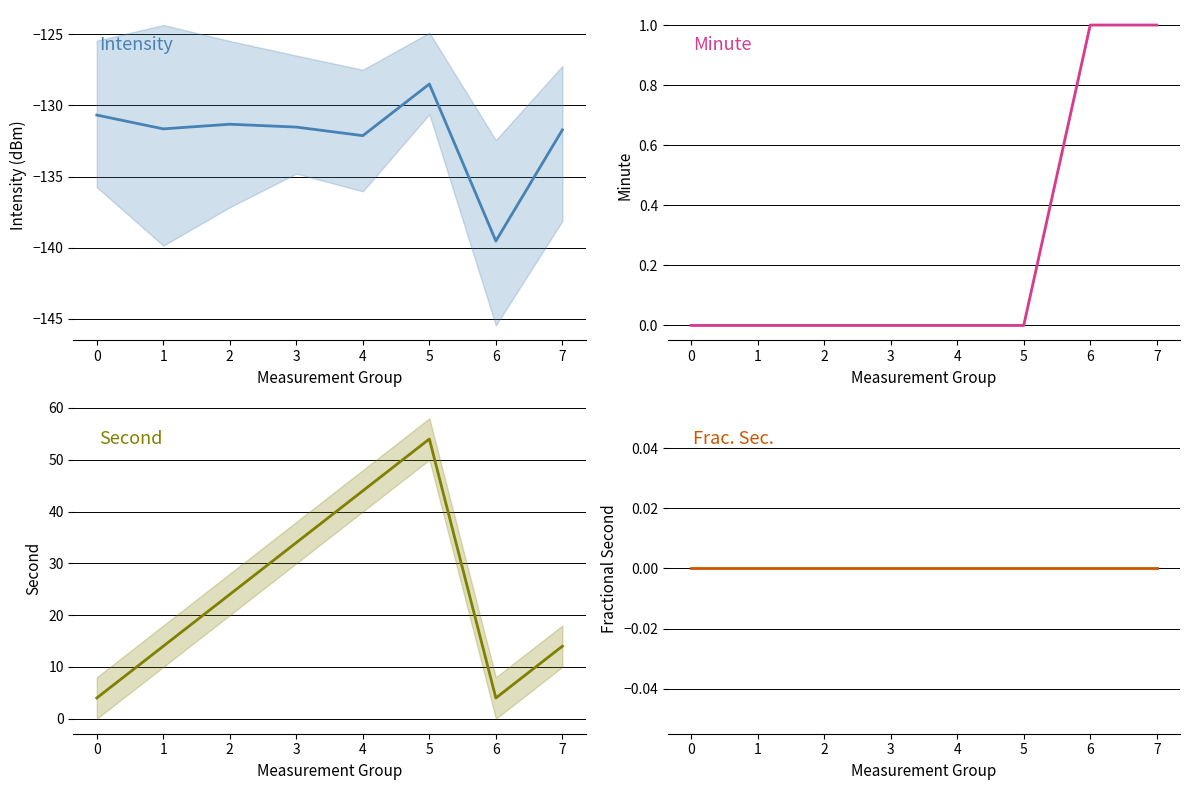

Reading right to left, transcribe all the data shown in this chart.

Intensity: -131.7	-139.5	-128.5	-132.1	-131.5	-131.3	-131.7	-130.7
Minute: 1.0	1.0	0.0	0.0	0.0	0.0	0.0	0.0
Second: 14.0	4.0	54.0	44.0	34.0	24.0	14.0	4.0
Frac. Sec.: 0.0	0.0	0.0	0.0	0.0	0.0	0.0	0.0